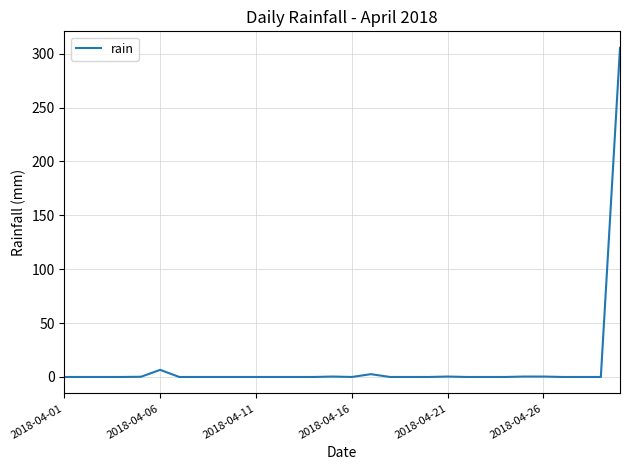

What is the difference between the maximum and minimum values?

305.4